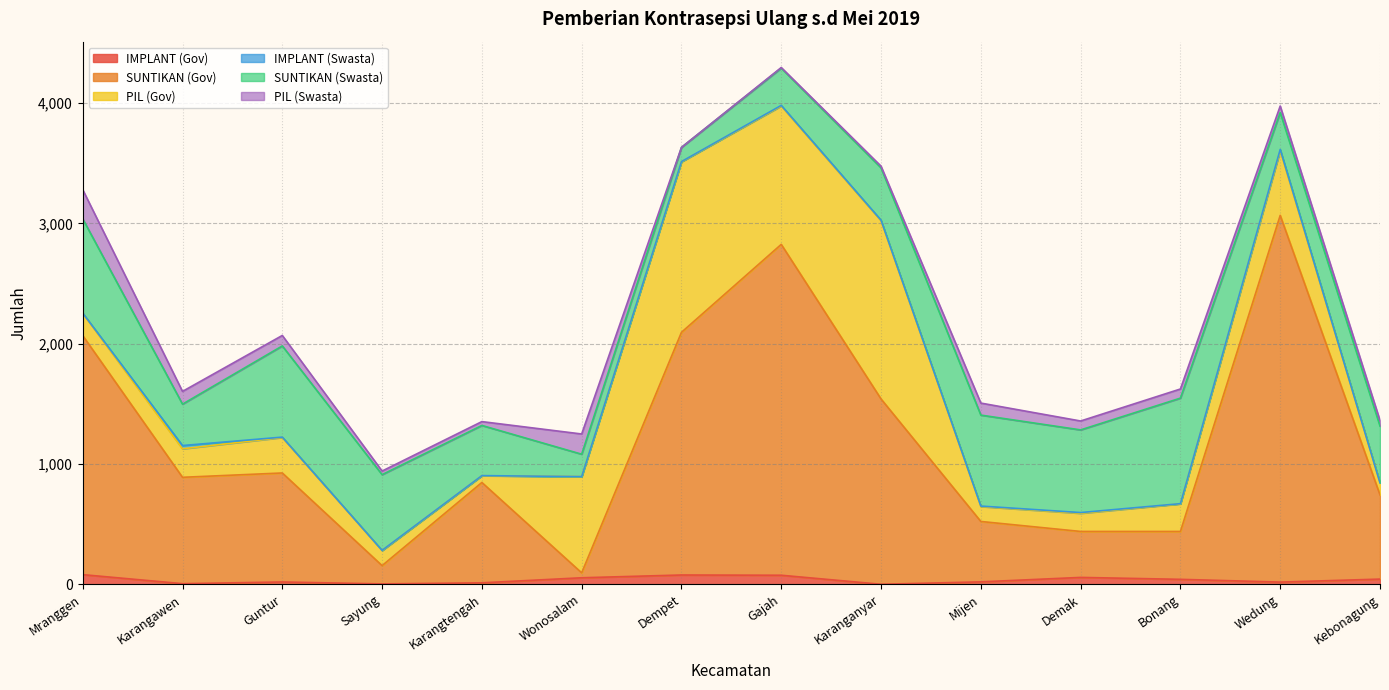

Which category has the lowest value across all series?

Karanganyar